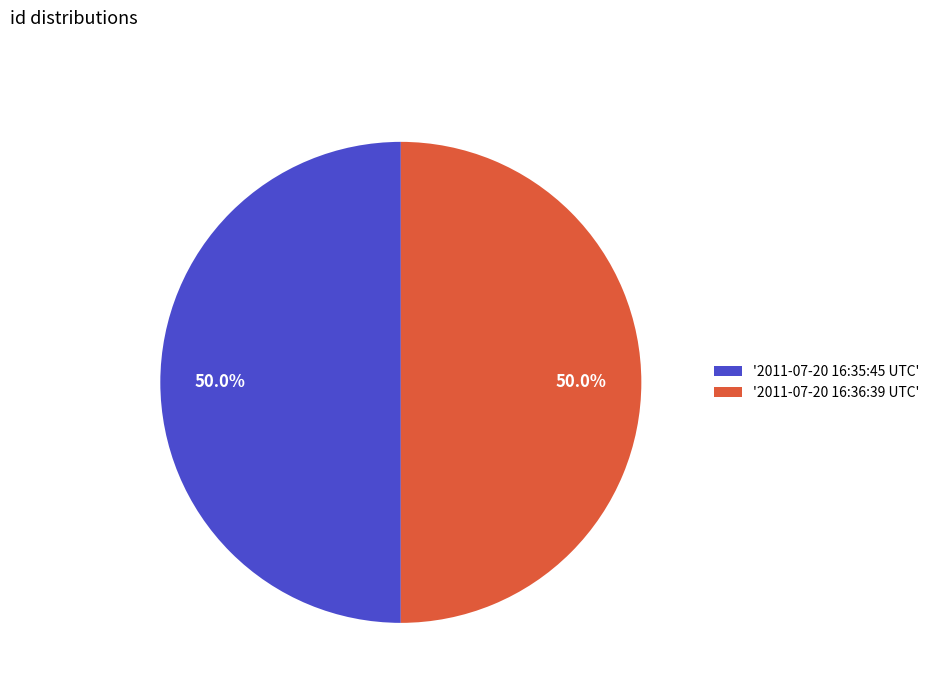

How many segments does this pie chart have?

2